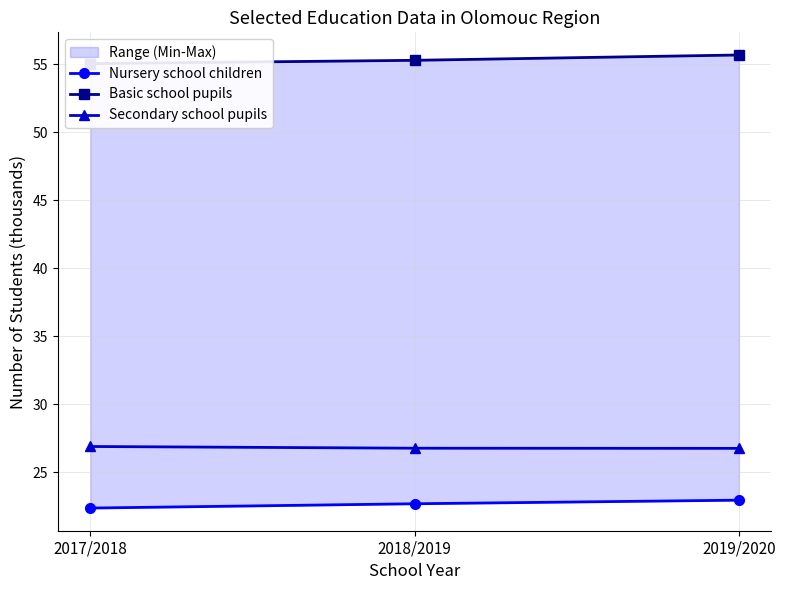

What is the difference between the Basic school pupils values at 2018/2019 and 2019/2020?

0.4